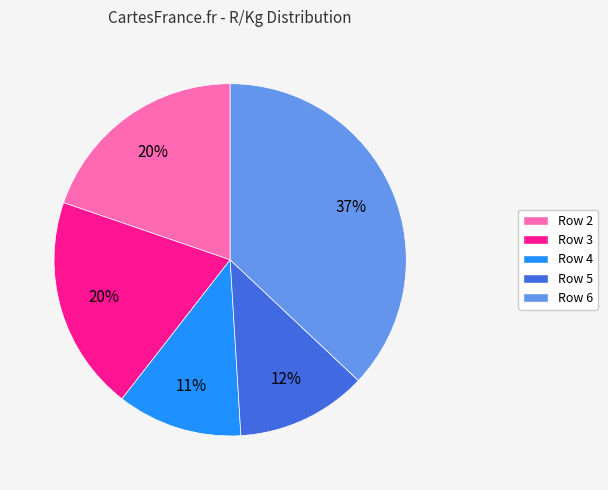

Between Row 3 and Row 4, which is larger?

Row 3